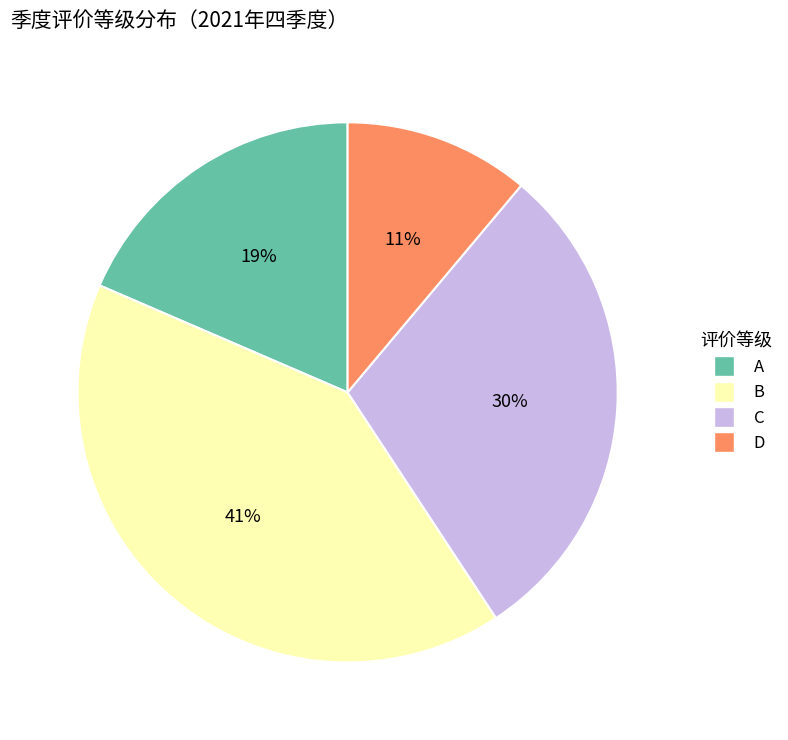

How many segments does this pie chart have?

4